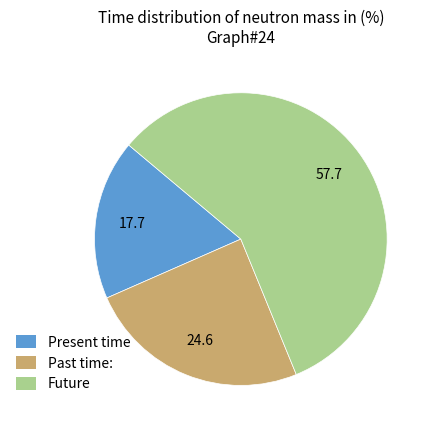

Rank the categories by value from highest to lowest.

Future, Past time:, Present time